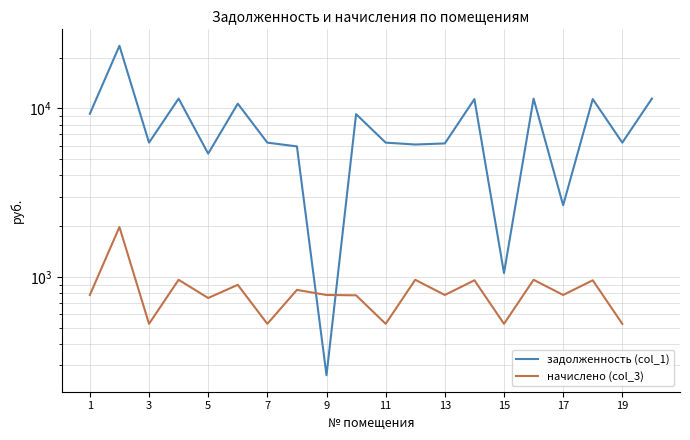

Read the начислено (col_3) value at 1.

782.9